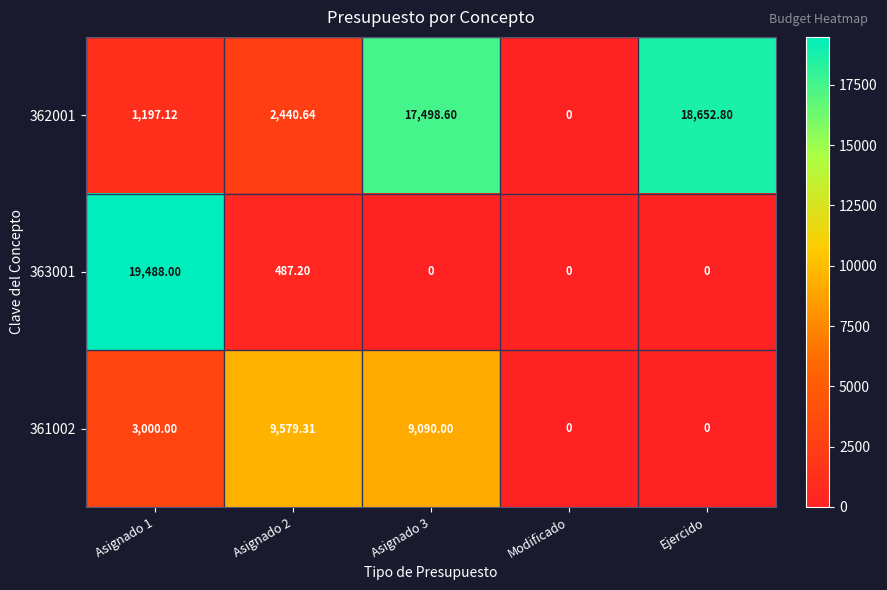

How many categories are shown in the chart?

5